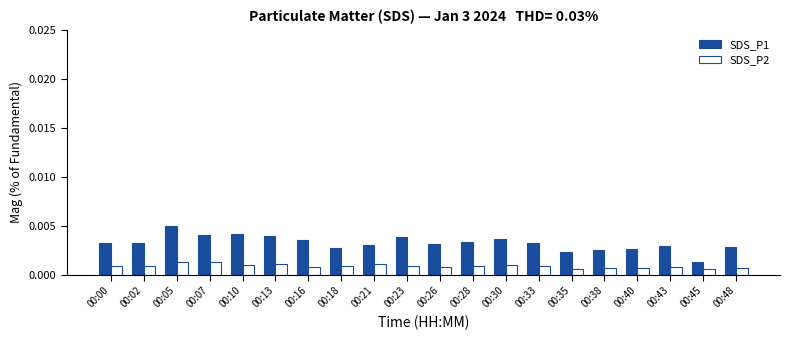

Which series changed the most between 00:30 and 00:45?

SDS_P1